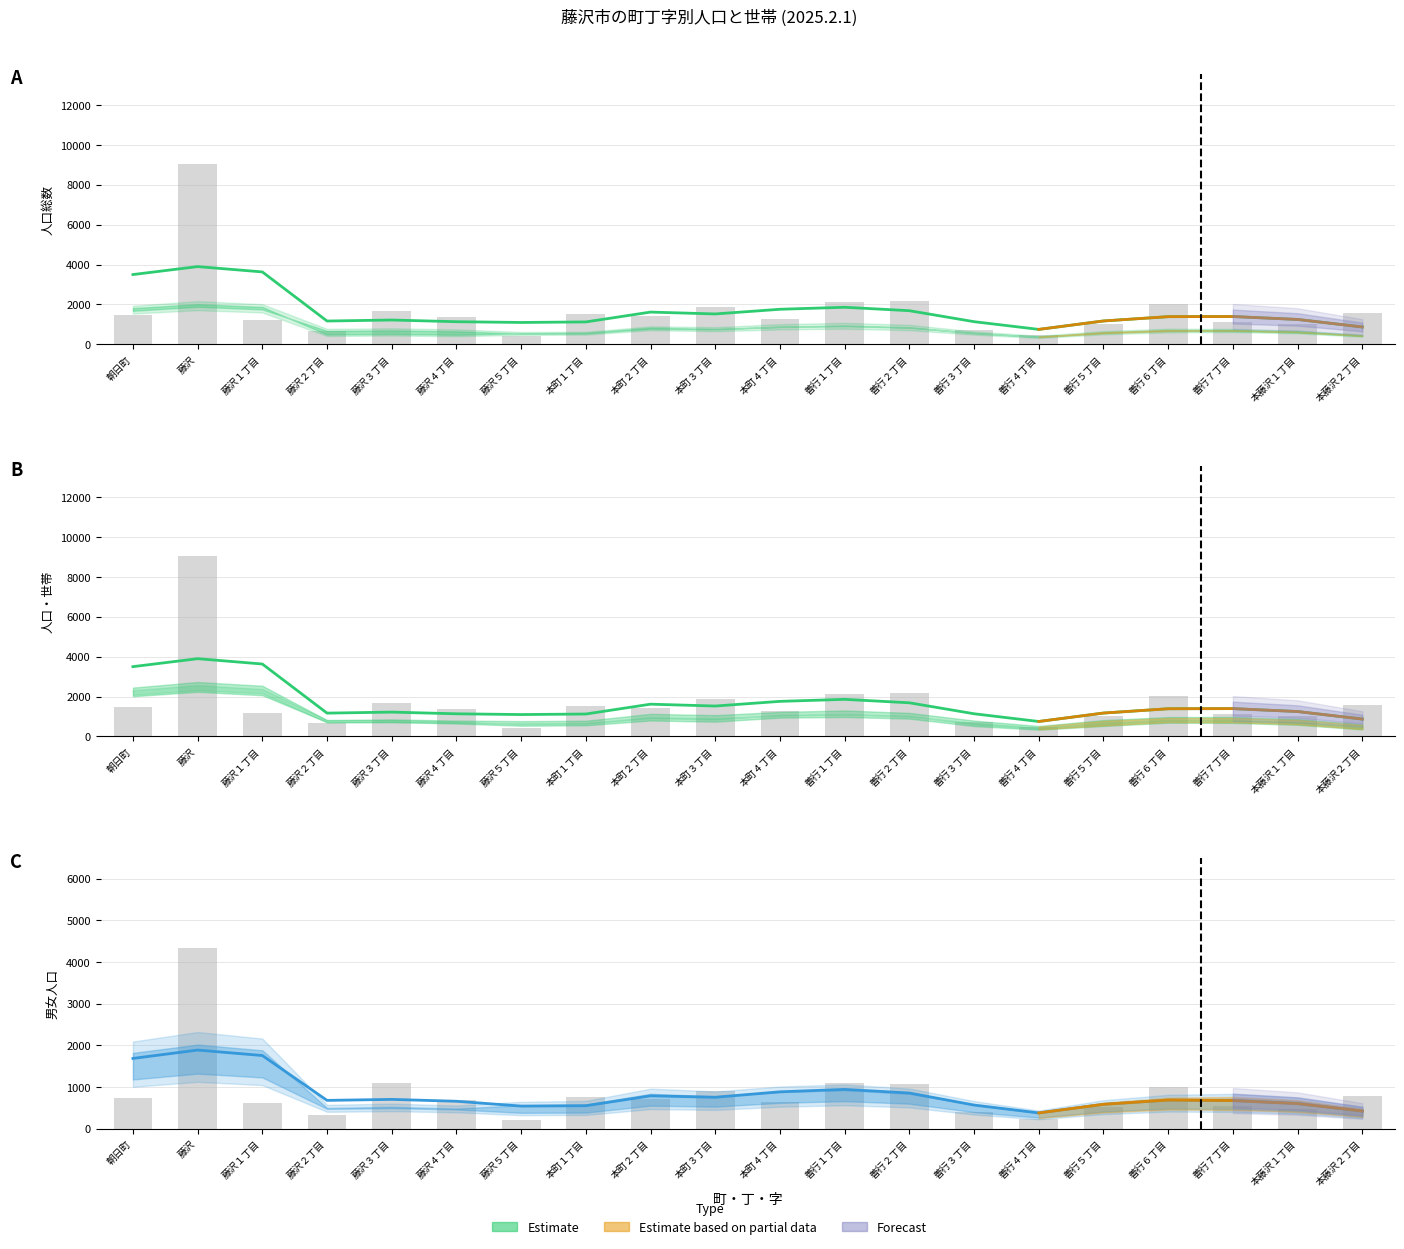

What position from the right is 本藤沢２丁目?

1